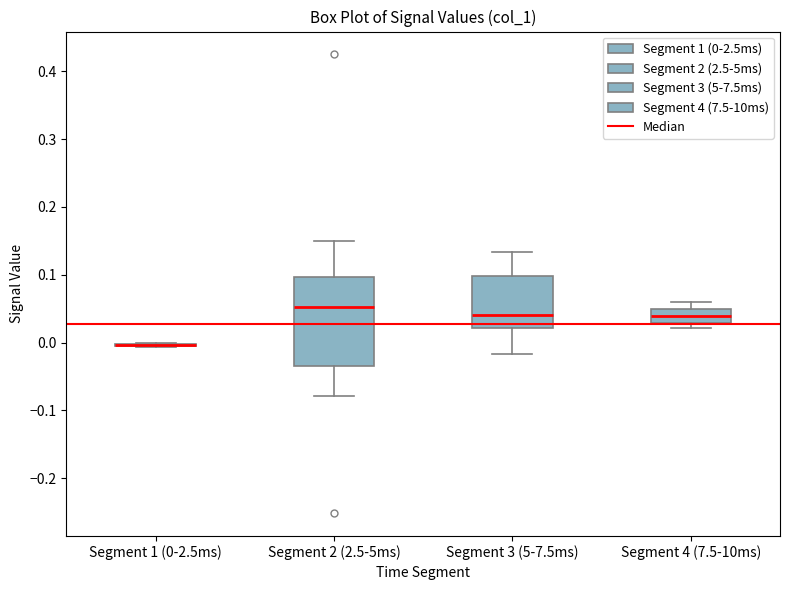

Reading left to right, transcribe this box plot: for each box, give where its median line is, the range the box spans, and where its two whiskers end, as read against the y-axis. The values are not printed on the chart, so give them approximately, as read against the axis.

Segment 1 (0-2.5ms): box collapsed to a line at 0.00, whiskers -0.01 to 0.00
Segment 2 (2.5-5ms): median 0.05, box -0.03 to 0.10, whiskers -0.08 to 0.15
Segment 3 (5-7.5ms): median 0.04, box 0.02 to 0.10, whiskers -0.02 to 0.13
Segment 4 (7.5-10ms): median 0.04, box 0.03 to 0.05, whiskers 0.02 to 0.06